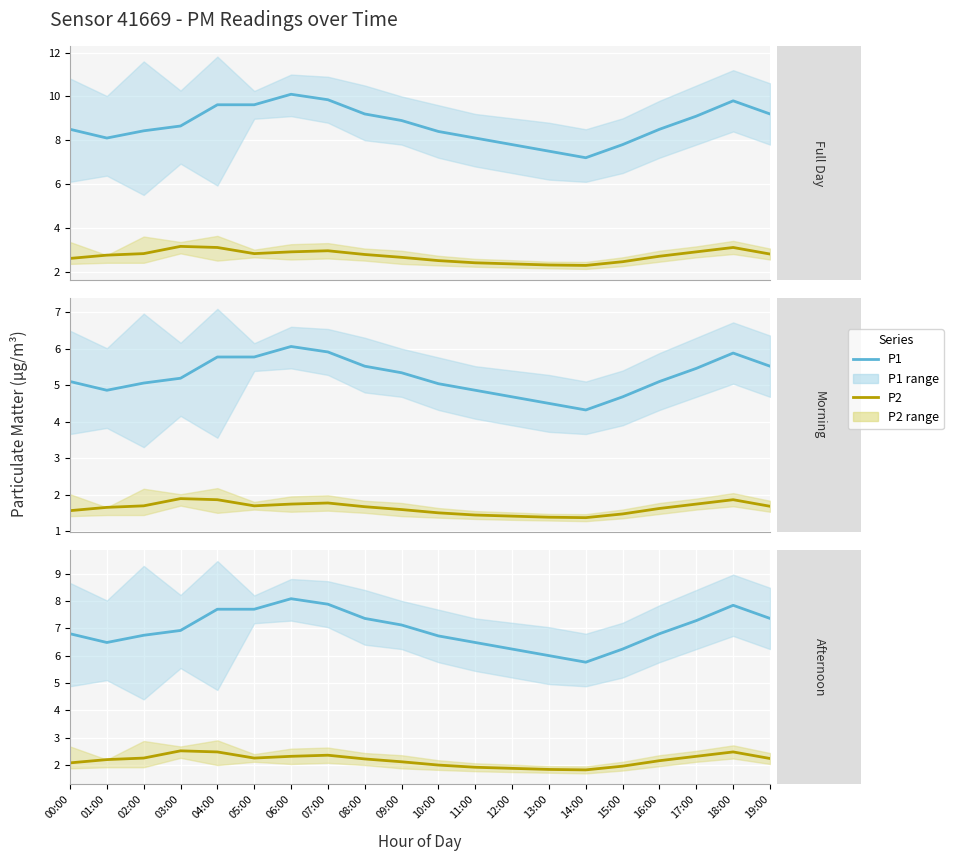

At which category does P1 reach its first local valley?

01:00